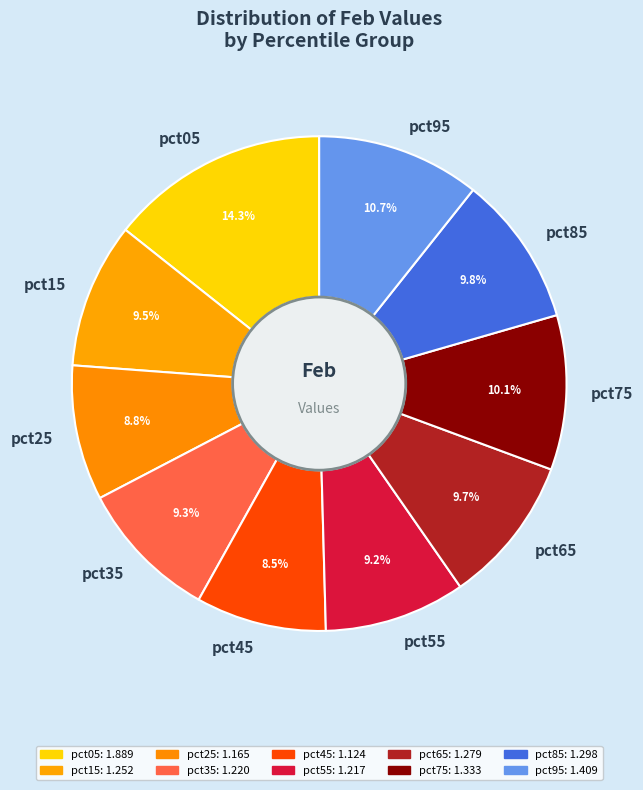

To the nearest percent, what is the difference between the largest and smallest slice percentages?

6%